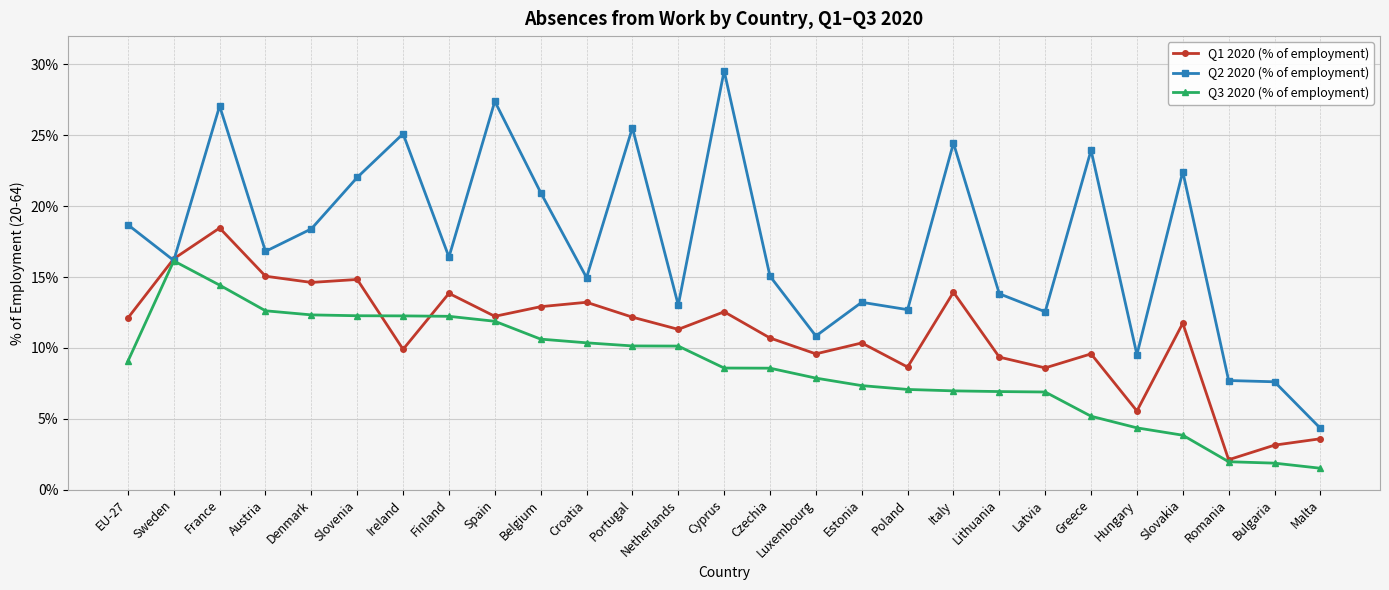

Rank the series at Italy from highest to lowest value.

Q2 2020 (% of employment), Q1 2020 (% of employment), Q3 2020 (% of employment)